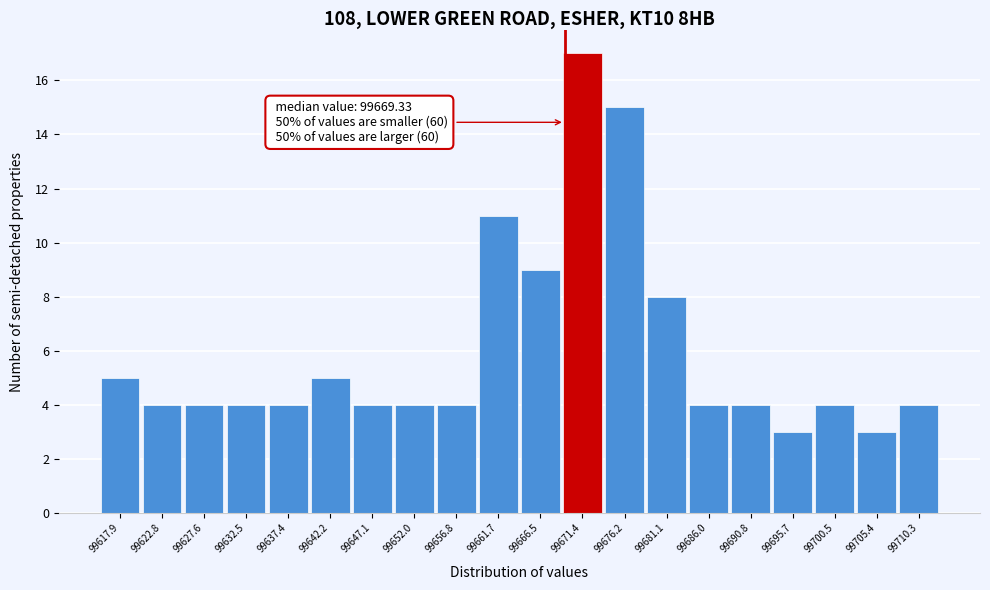

Over which range of the x-axis is the bar tallest?

99669.0 to 99674.0